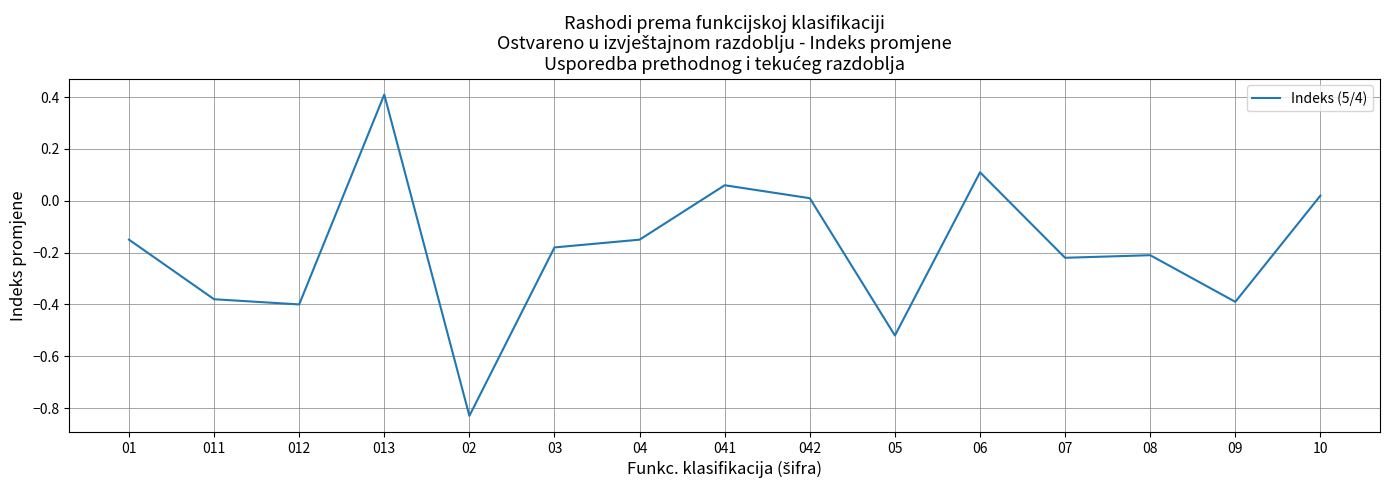

How many lines are shown in the chart?

1